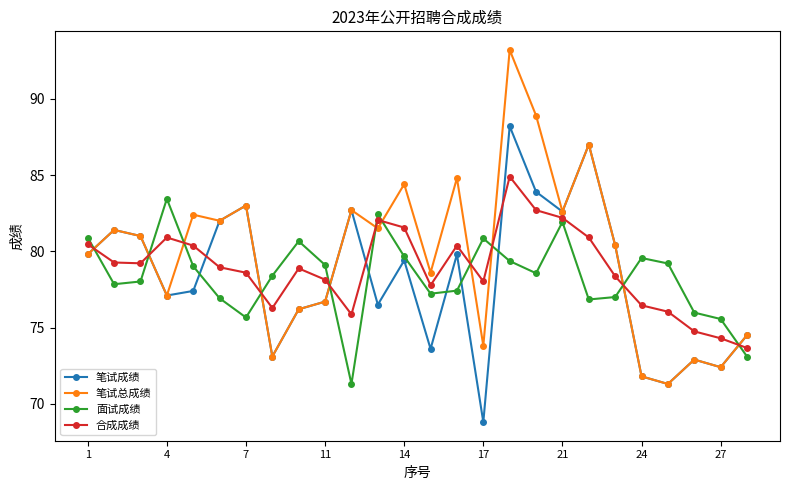

What is the sum of all 笔试总成绩 values?

2073.5